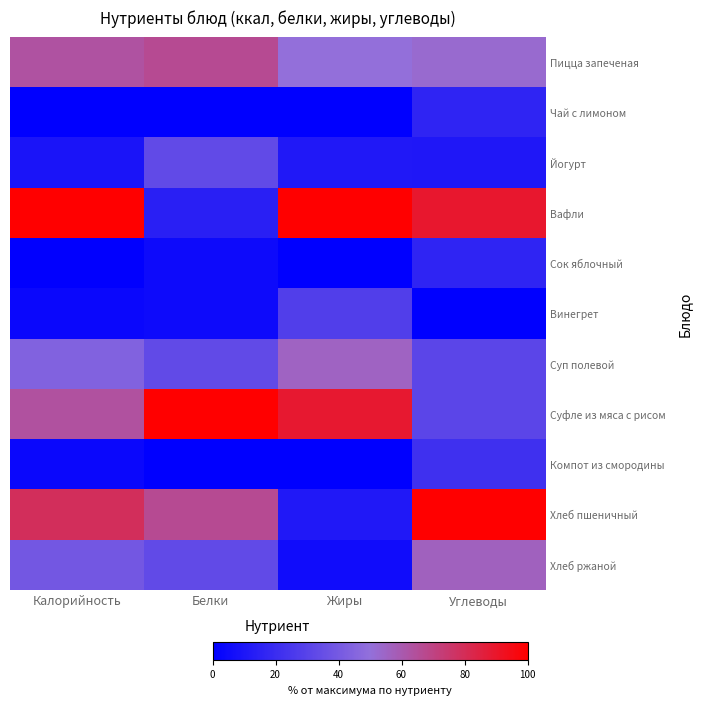

Reading left to right, transcribe all the data shown in this chart.

Пицца запеченая: Калорийность=0.6	Белки=0.7	Жиры=0.5	Углеводы=0.5
Чай с лимоном: Калорийность=0.0	Белки=0.0	Жиры=0.0	Углеводы=0.2
Йогурт: Калорийность=0.1	Белки=0.3	Жиры=0.1	Углеводы=0.1
Вафли: Калорийность=1.0	Белки=0.1	Жиры=1.0	Углеводы=0.9
Сок яблочный: Калорийность=0.0	Белки=0.0	Жиры=0.0	Углеводы=0.2
Винегрет: Калорийность=0.0	Белки=0.0	Жиры=0.3	Углеводы=0.0
Суп полевой: Калорийность=0.4	Белки=0.3	Жиры=0.6	Углеводы=0.3
Суфле из мяса с рисом: Калорийность=0.6	Белки=1.0	Жиры=0.9	Углеводы=0.3
Компот из смородины: Калорийность=0.0	Белки=0.0	Жиры=0.0	Углеводы=0.2
Хлеб пшеничный: Калорийность=0.8	Белки=0.7	Жиры=0.1	Углеводы=1.0
Хлеб ржаной: Калорийность=0.4	Белки=0.3	Жиры=0.1	Углеводы=0.6